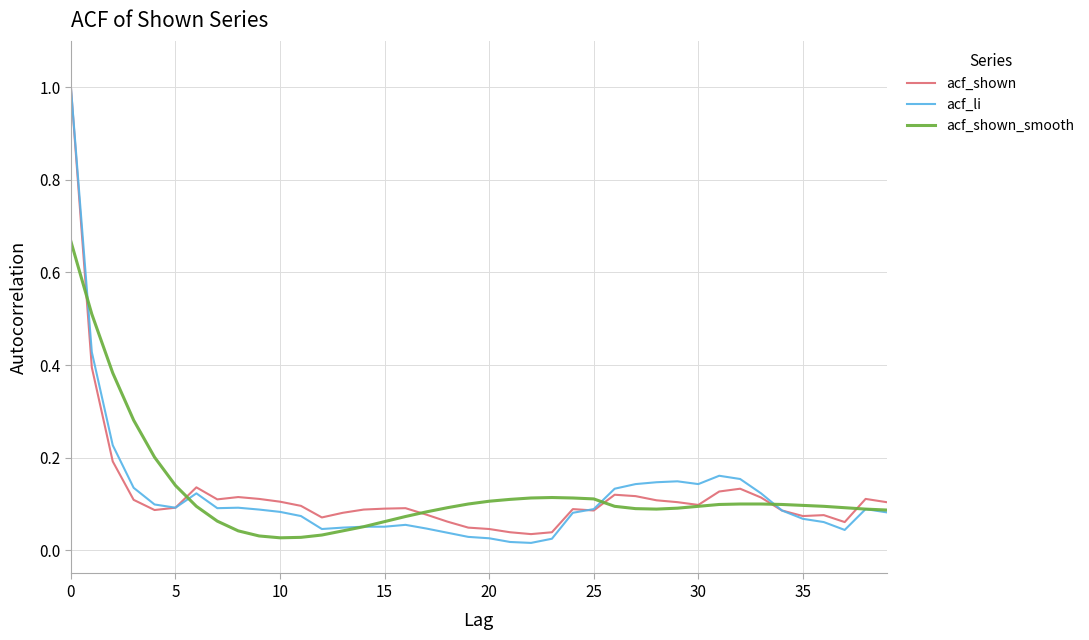

True or false: acf_li has more than 0 interior local peaks.

True